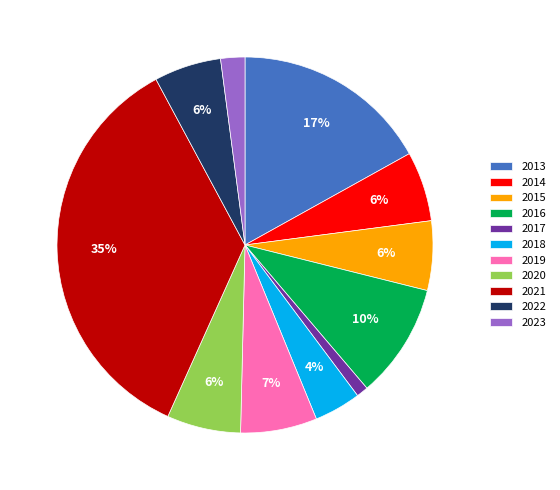

How many segments does this pie chart have?

11